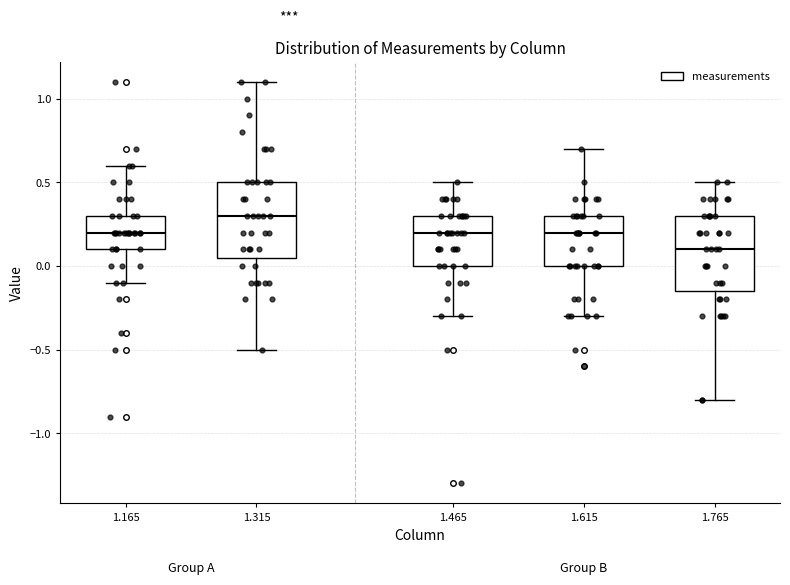

Where does the median line of the box at x = 1.465 sit on the y-axis? The values are not printed on the chart, so give them approximately, as read against the axis.

0.20